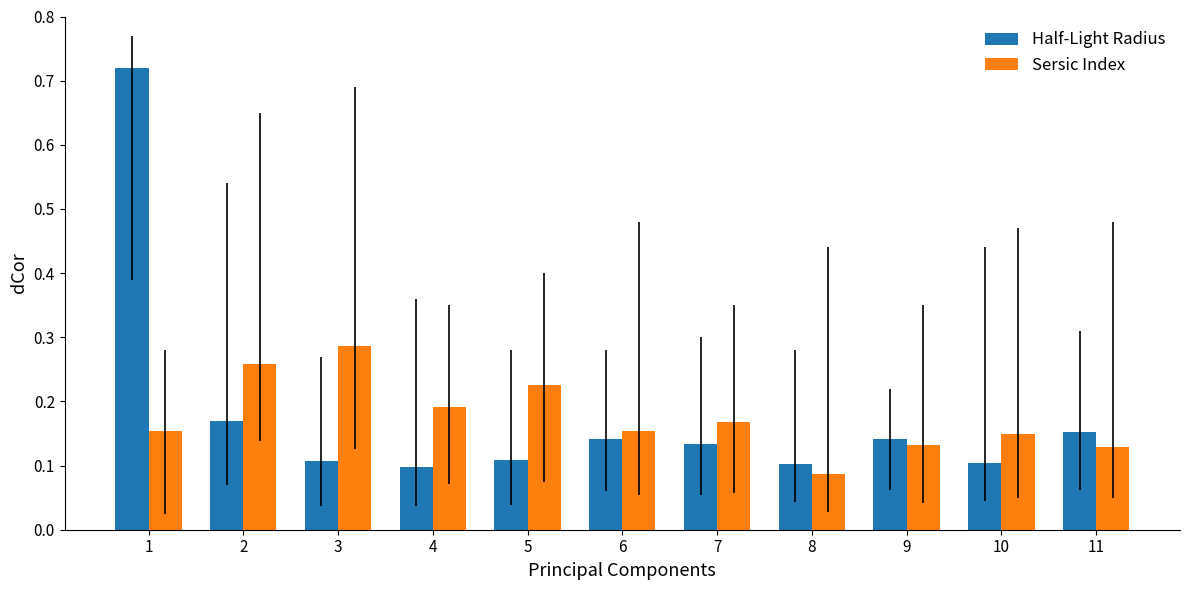

Which series has the largest range (max minus min)?

Half-Light Radius